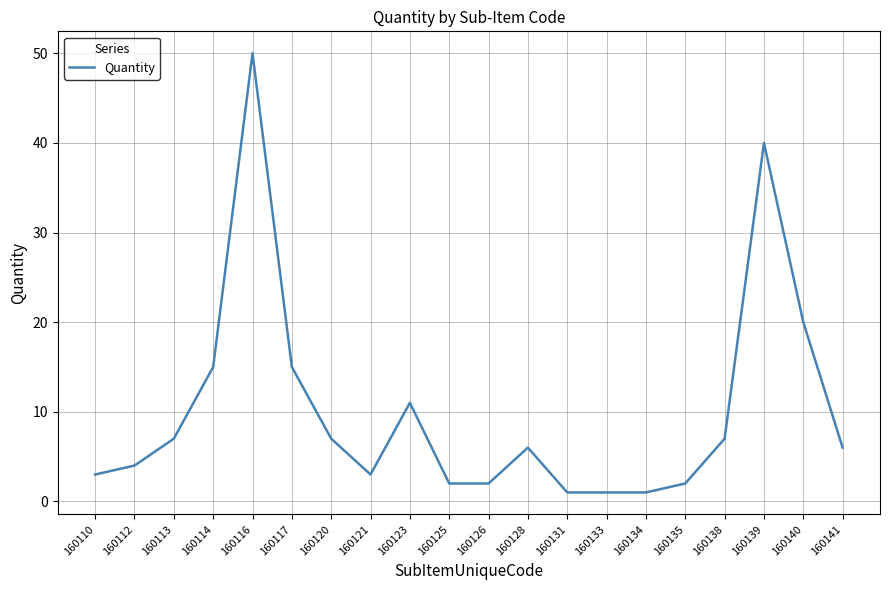

Which has a higher value, 160114 or 160112?

160114